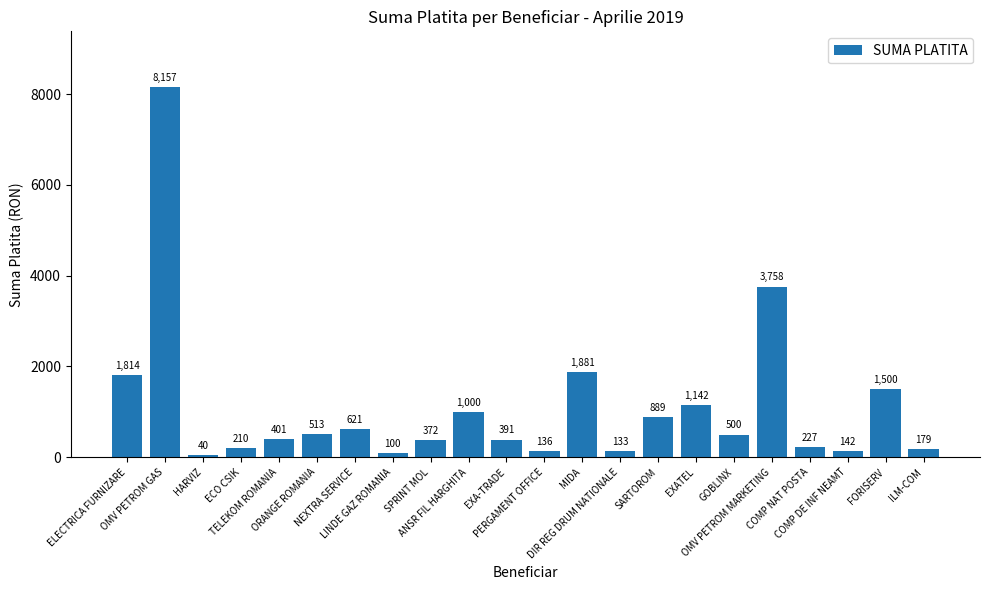

What is the value of the 6th bar from the left?

513.2